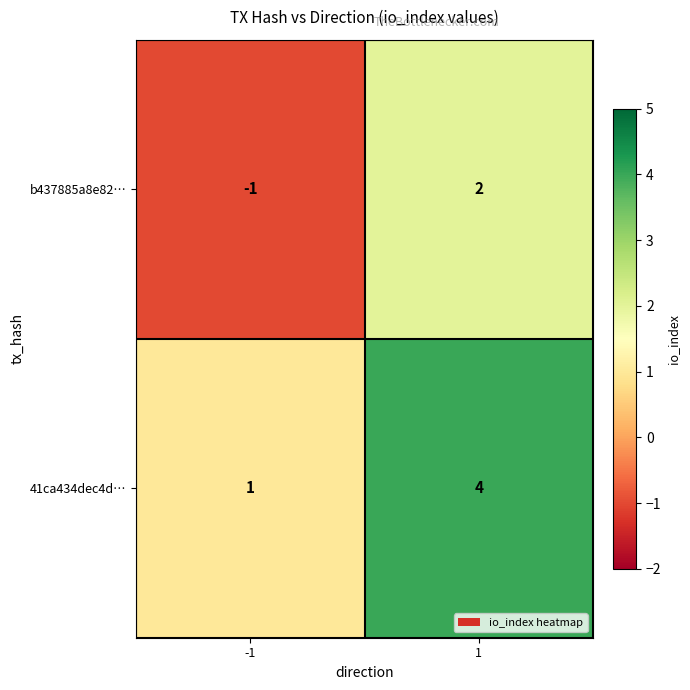

Reading right to left, transcribe all the data shown in this chart.

b437885a8e82…: 1=2	-1=-1
41ca434dec4d…: 1=4	-1=1